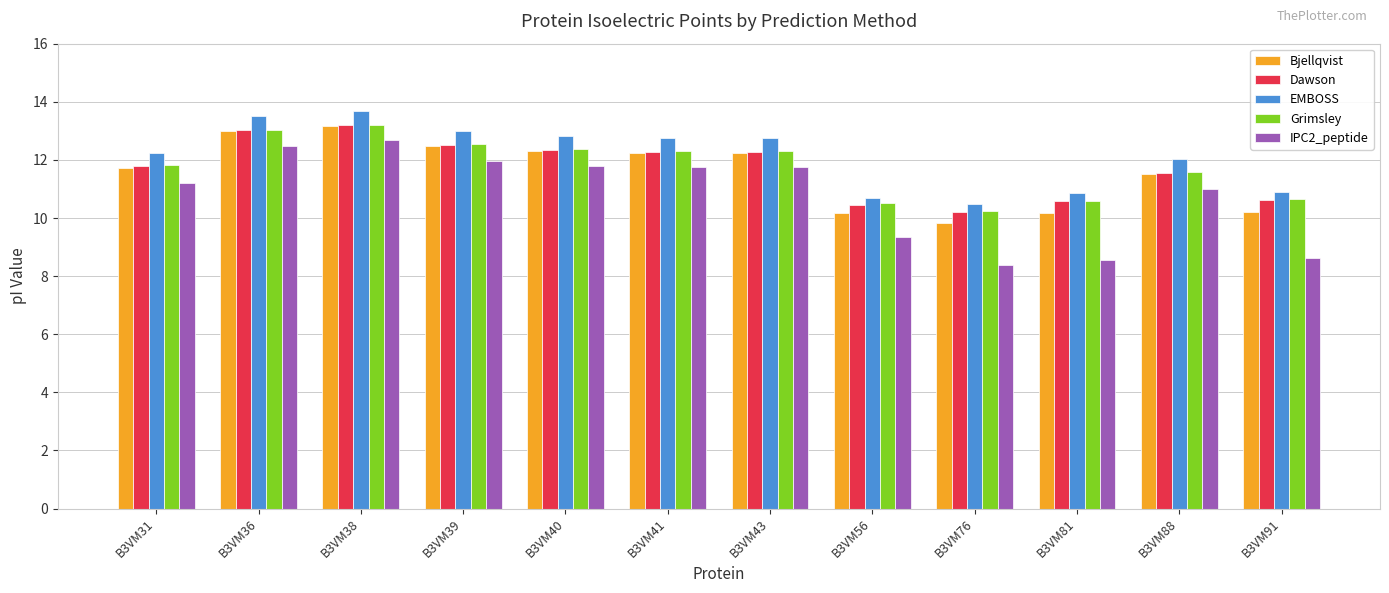

Between B3VM41 and B3VM91, which series saw the biggest shift?

IPC2_peptide